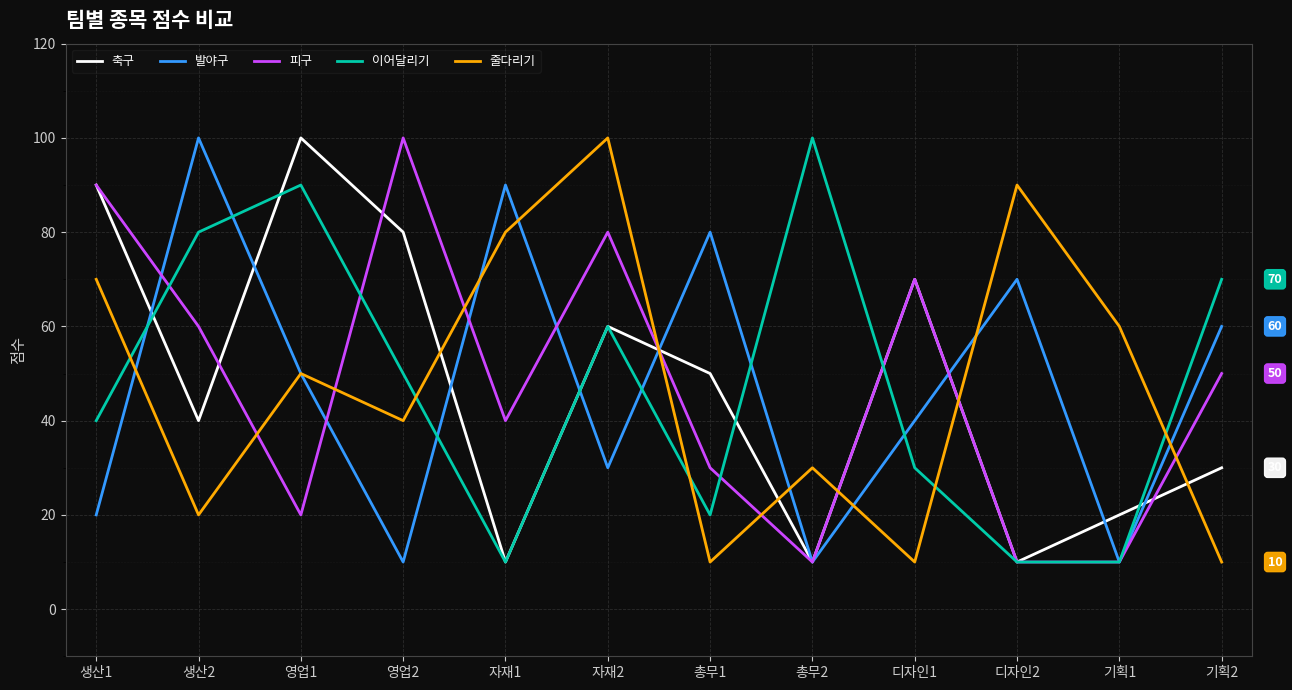

Where is the first local maximum for 줄다리기?

영업1